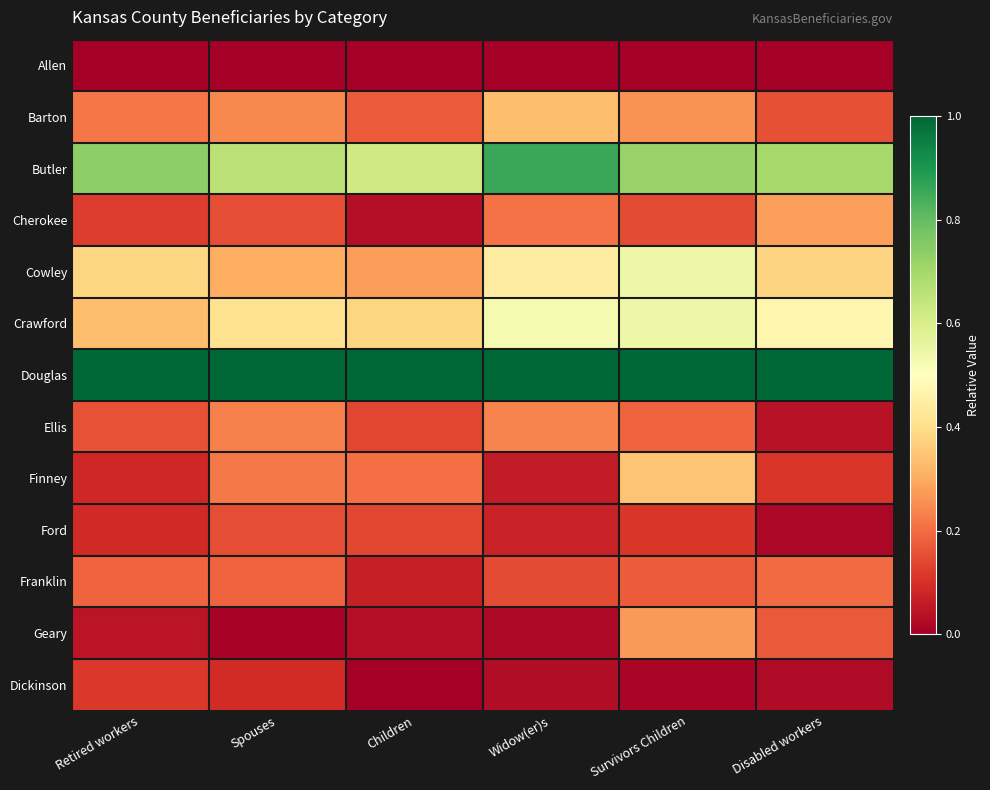

Which series has the largest total across all categories?

Douglas